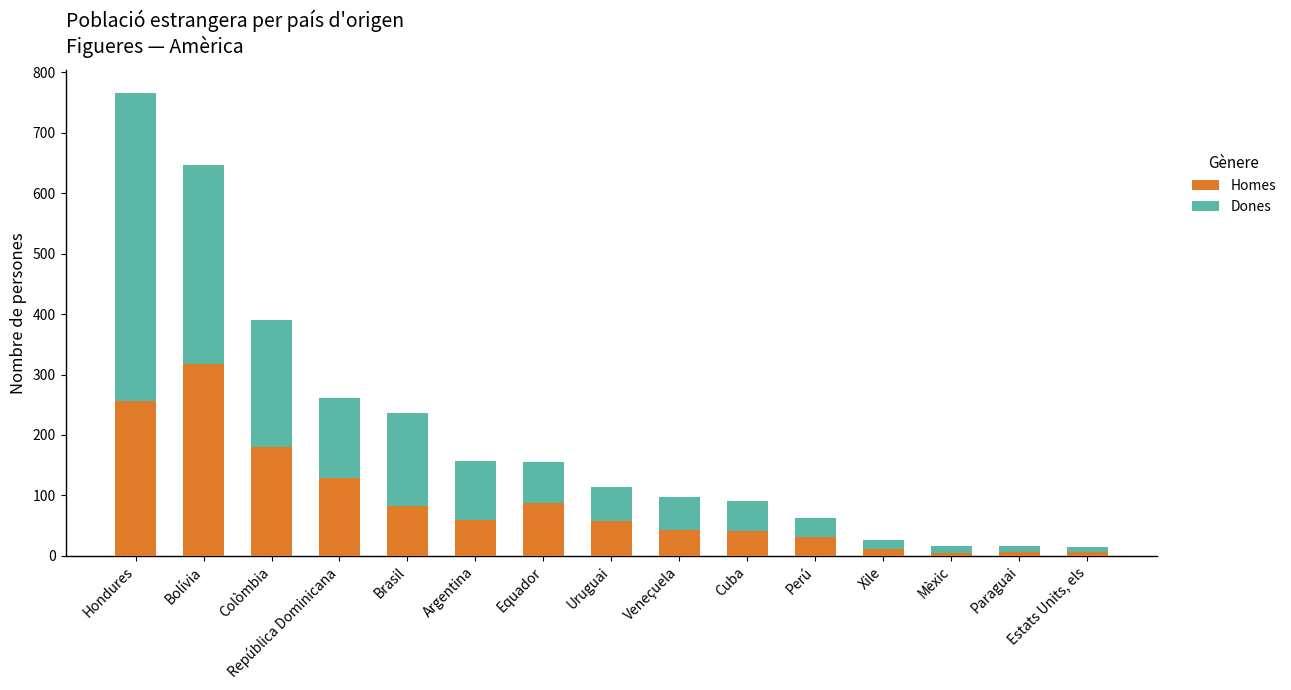

What is the difference between the second highest and minimum values in the Homes series?

252